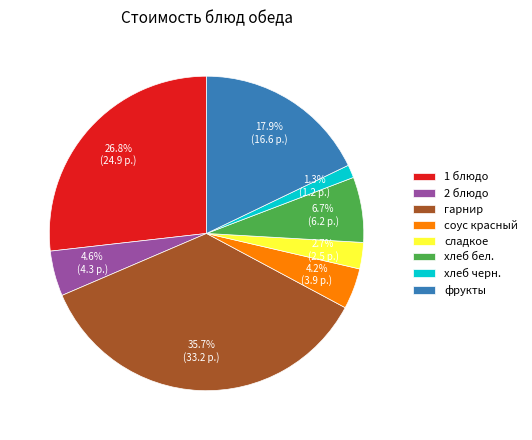

Which has a higher value, соус красный or хлеб черн.?

соус красный